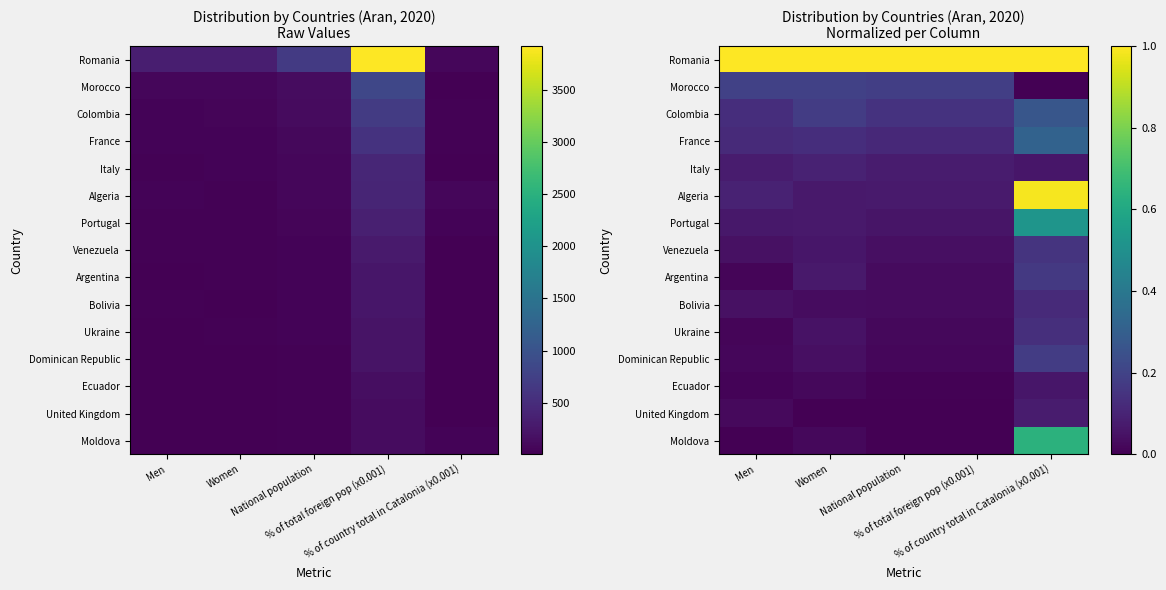

Which series has the largest total across all categories?

Romania